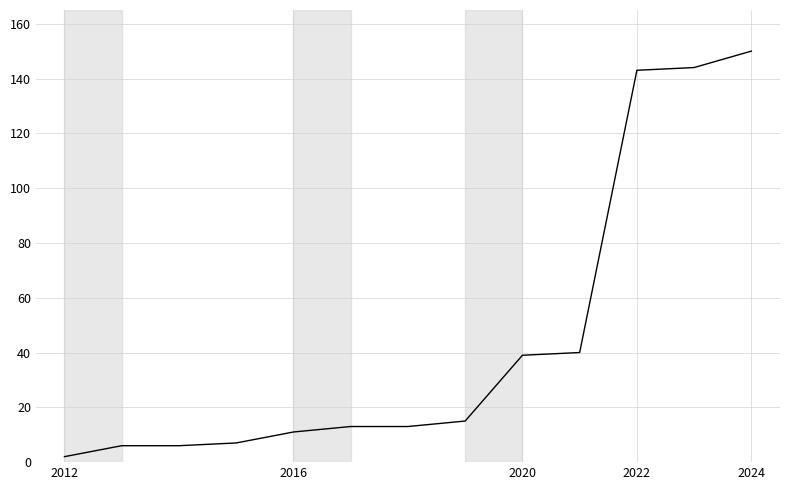

Reading right to left, what are all the values shown in this chart?

150	144	143	40	39	15	13	13	11	7	6	6	2